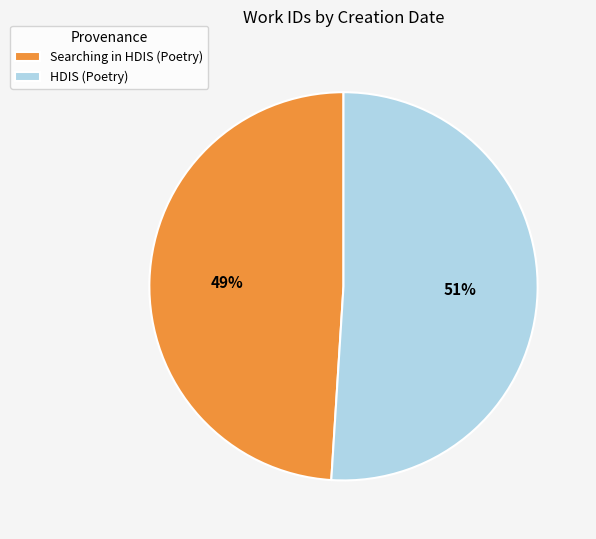

To the nearest percent, what is the average slice percentage?

50%